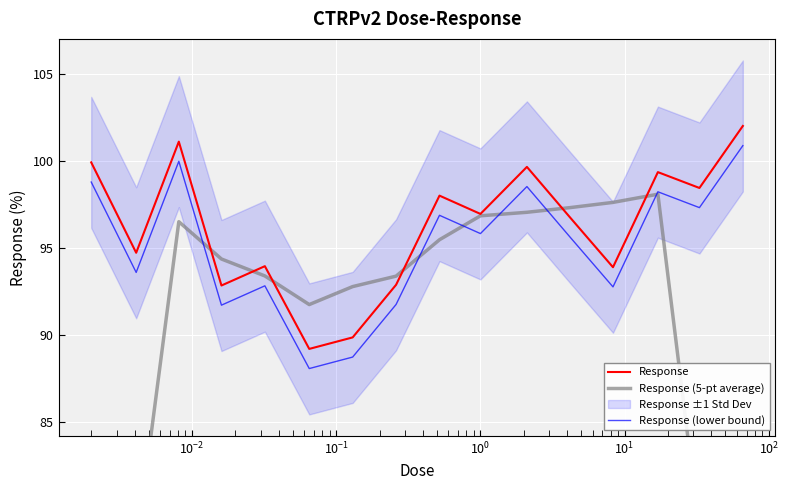

True or false: Response and Response (lower bound) cross at least once.

False